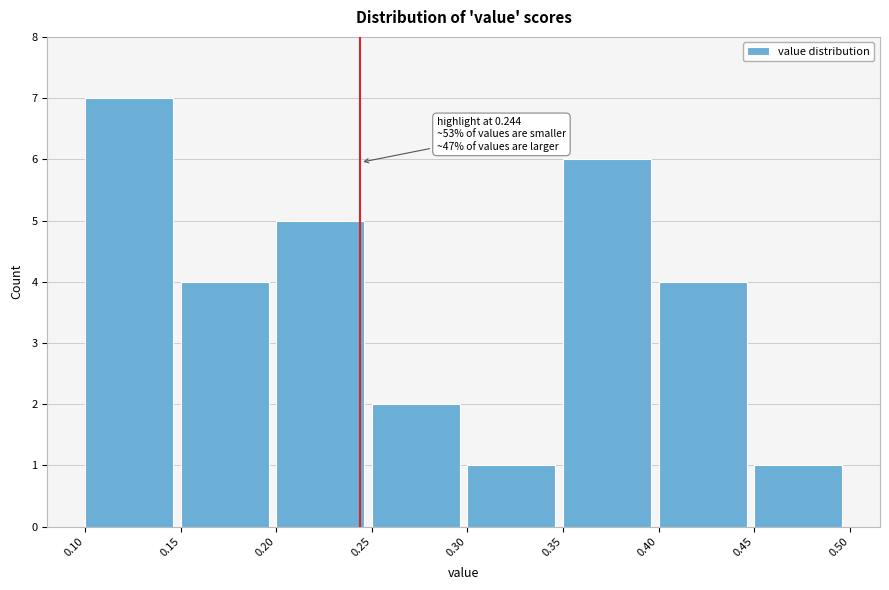

Over which range of the x-axis is the bar tallest?

0.10 to 0.15